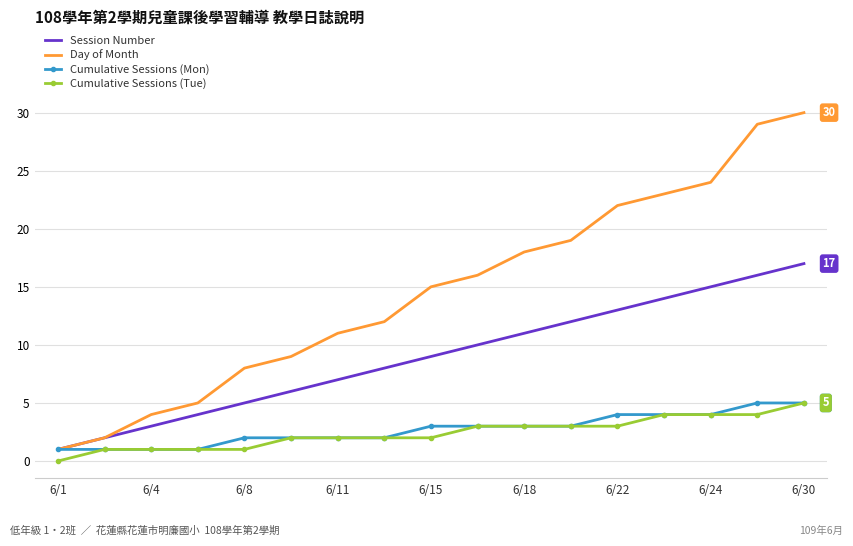

Which series has the largest total across all categories?

Day of Month